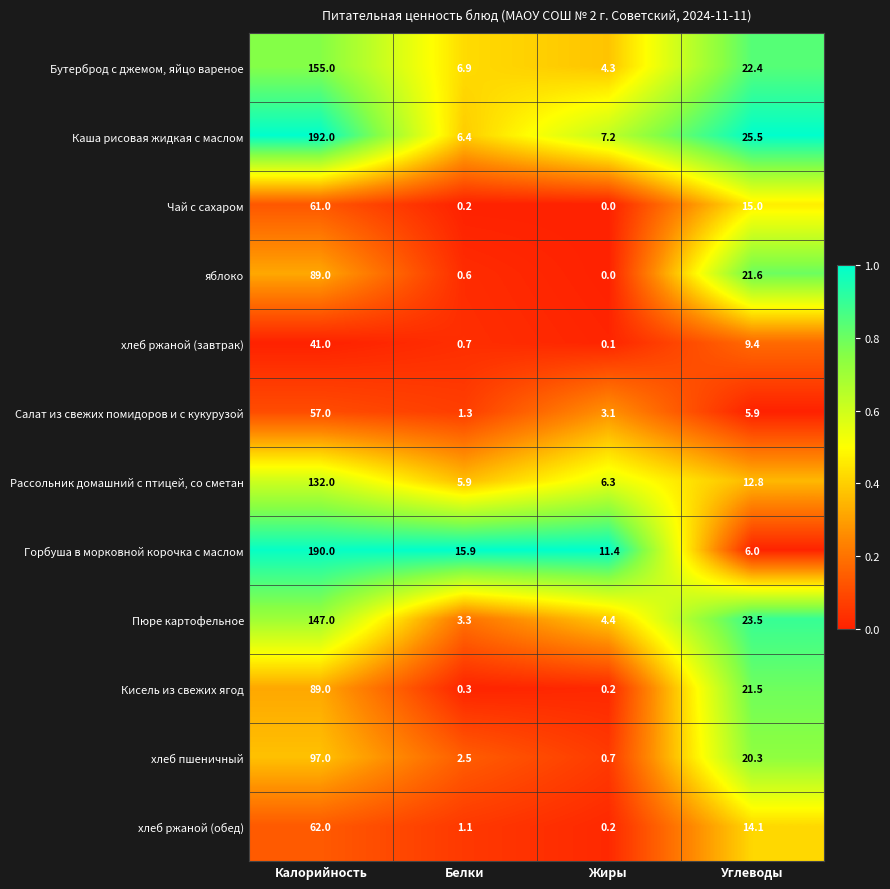

What is the difference between the highest and lowest values at Жиры?

11.4